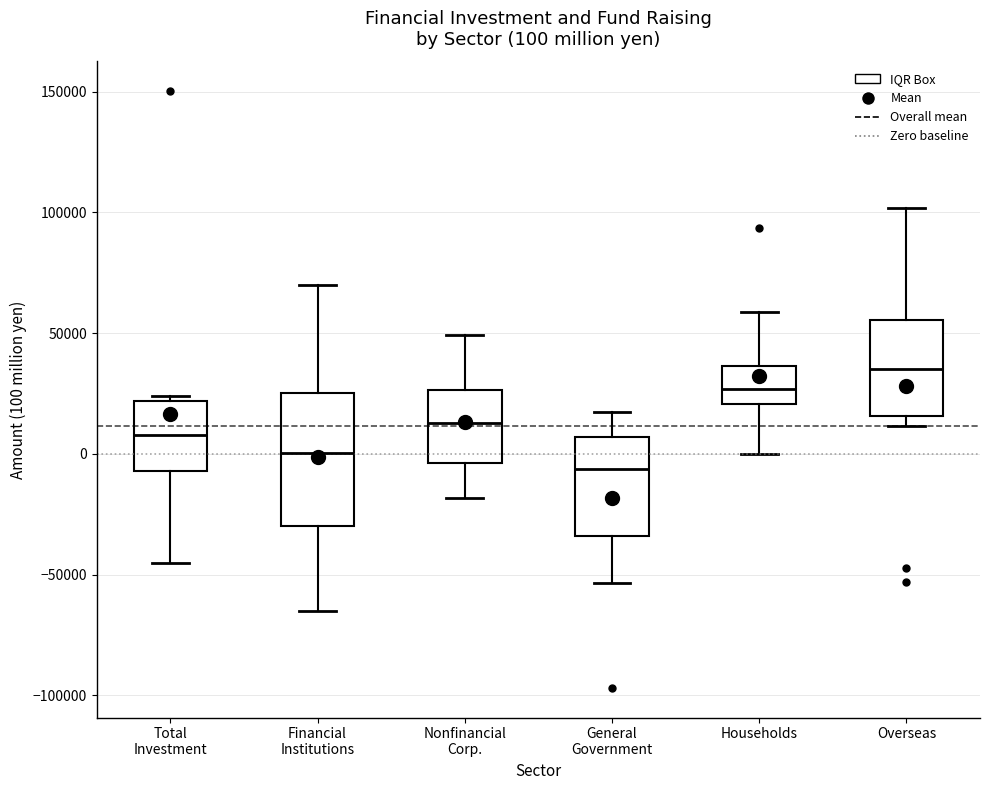

Comparing the boxes themselves (not the whiskers), which one is the tallest?

Financial Institutions